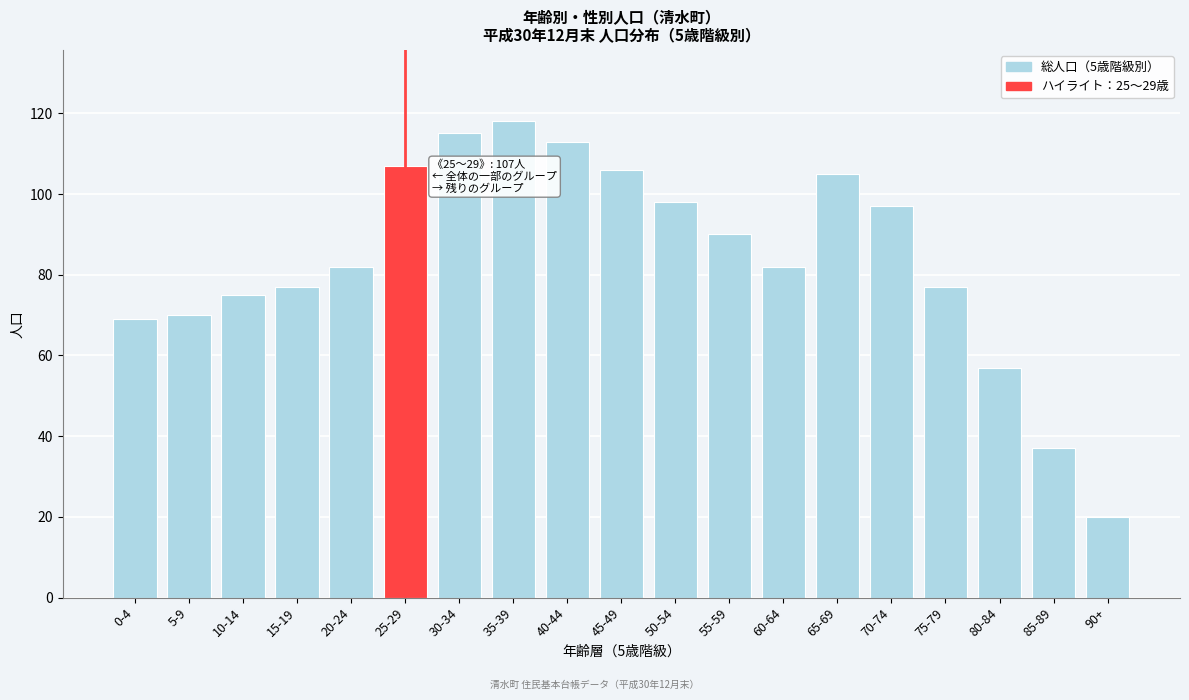

Reading left to right, transcribe all the data shown in this chart.

69	70	75	77	82	107	115	118	113	106	98	90	82	105	97	77	57	37	20